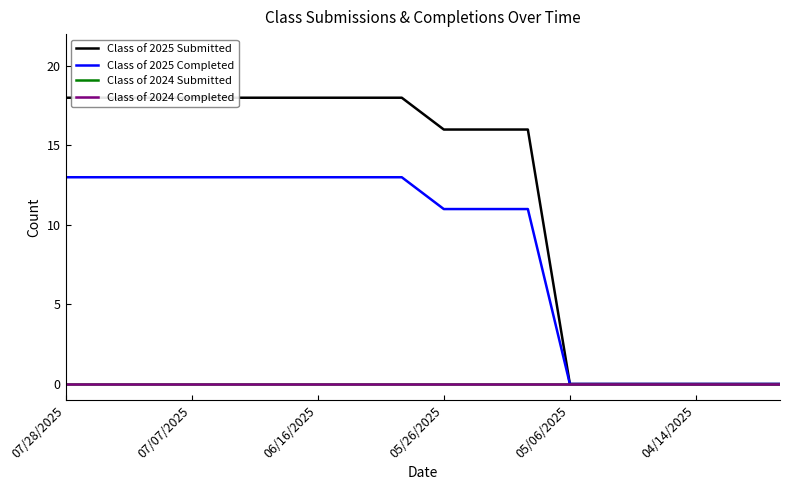

True or false: Class of 2024 Completed has a value of 0 at 17.

True